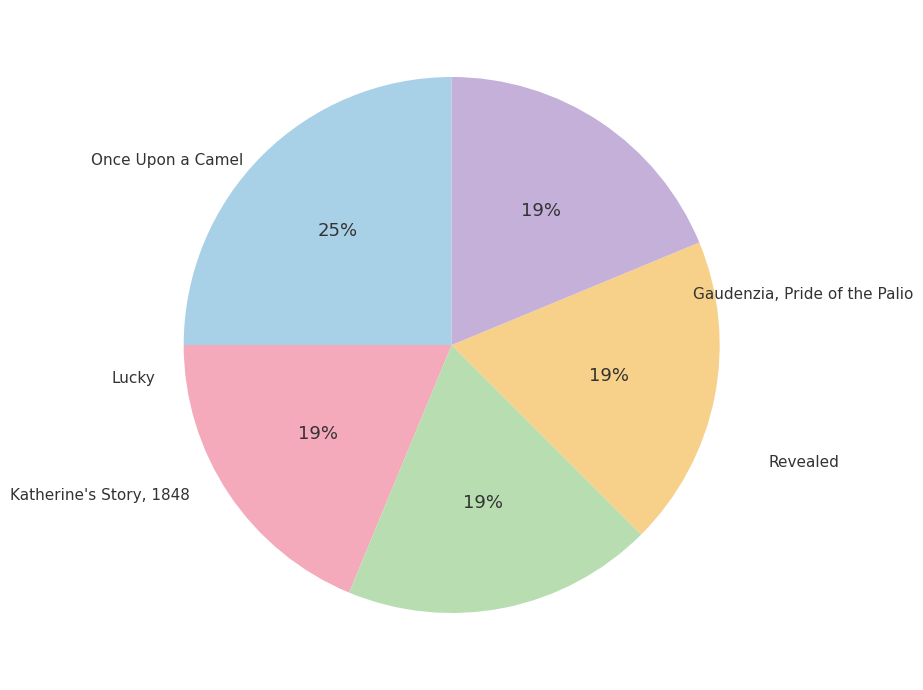

Is there any slice that represents more than half of the pie?

No